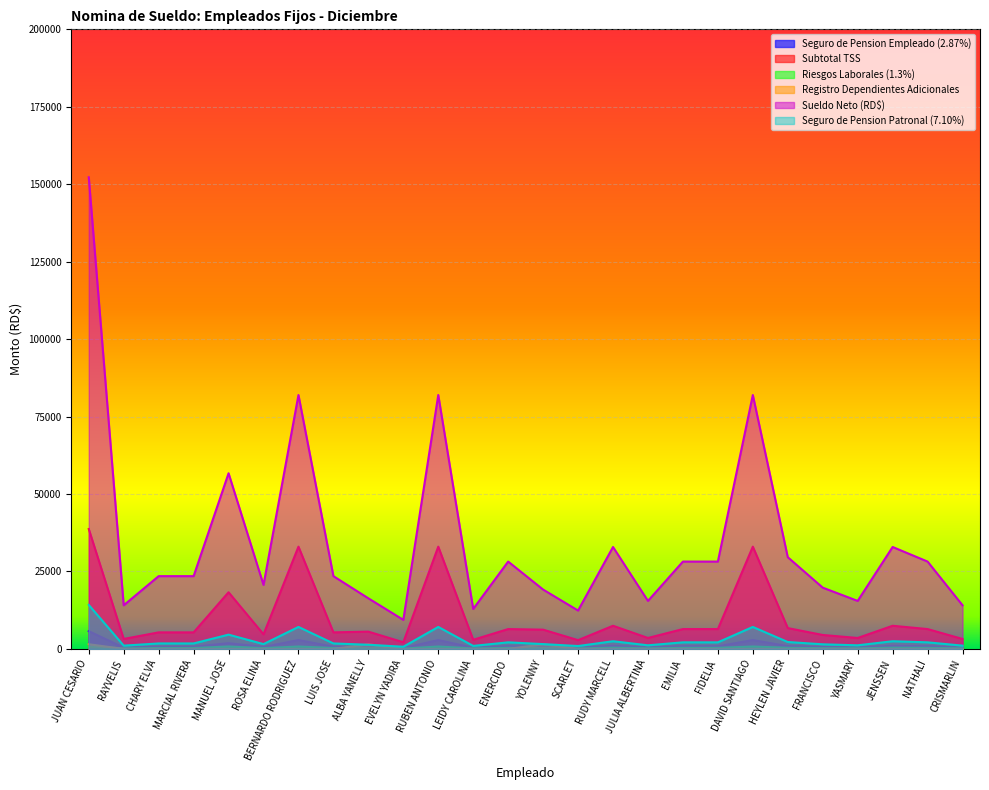

Where does the Sueldo Neto (RD$) series first go above 23497?

JUAN CESARIO